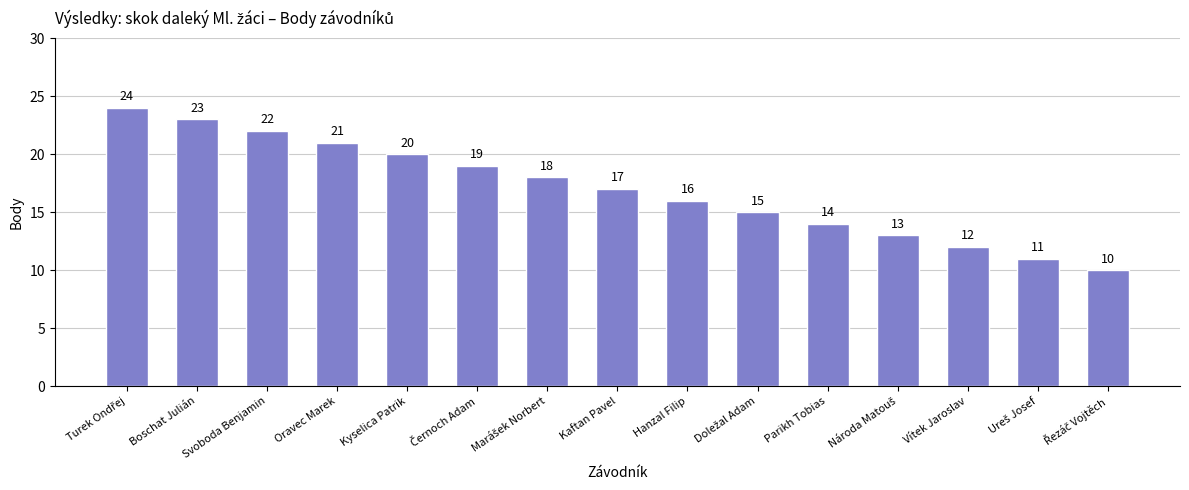

The chart shows a value of 27 at Kyselica Patrik. True or false?

False